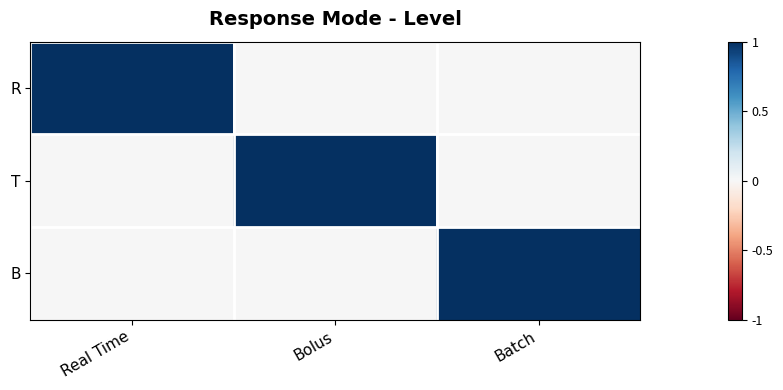

How many series are shown in this chart?

3